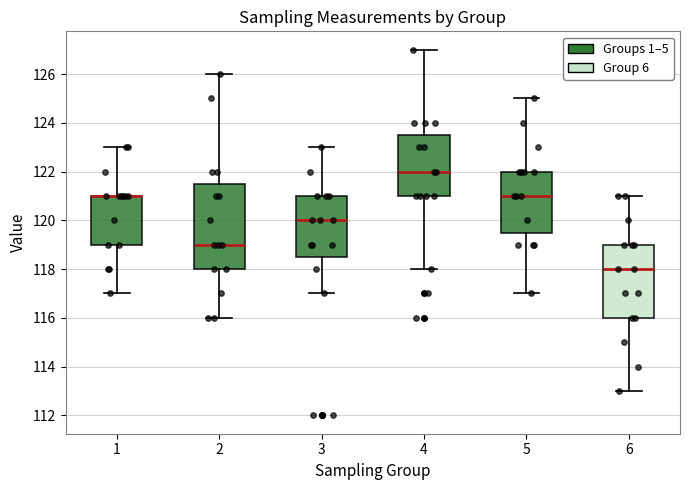

Which box is the tallest, from its lower edge to its upper edge?

2